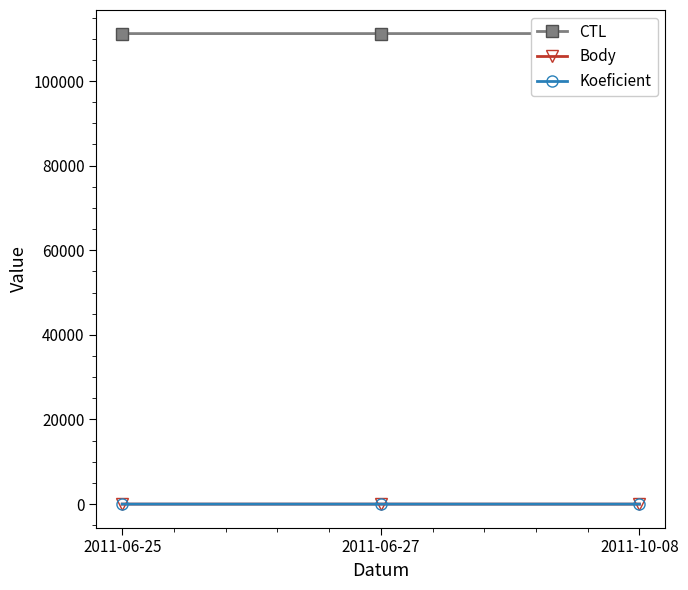

What is the label of the 1st point from the left?

2011-06-25